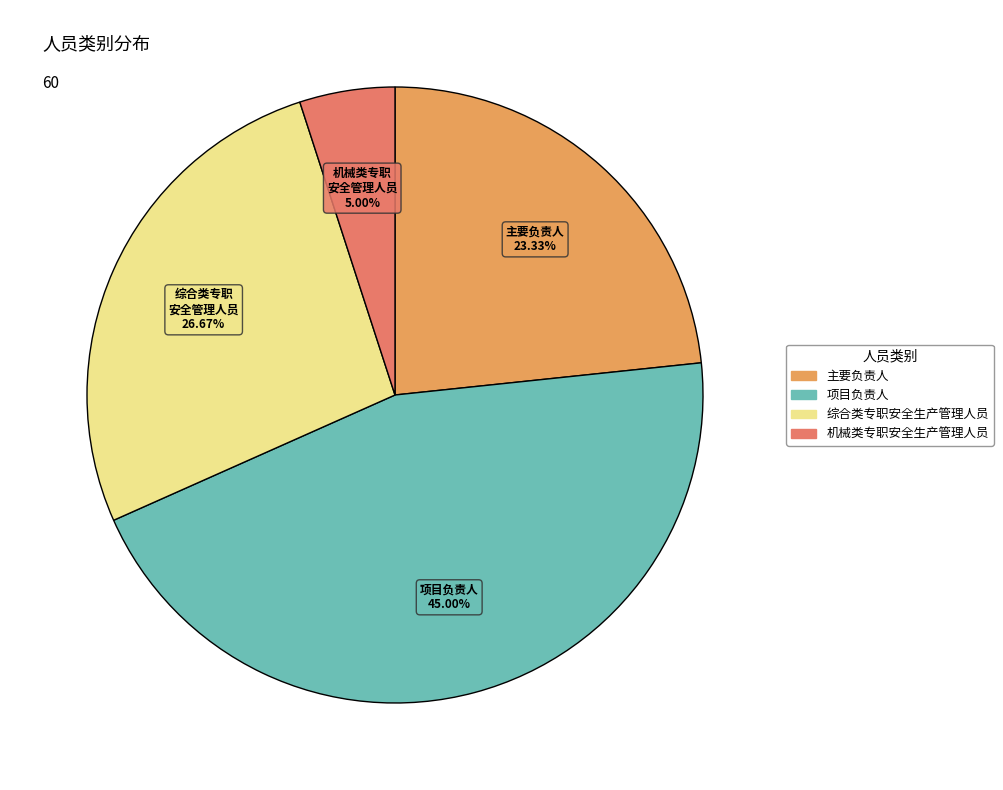

What percentage is the 主要负责人 slice, to the nearest percent?

23%